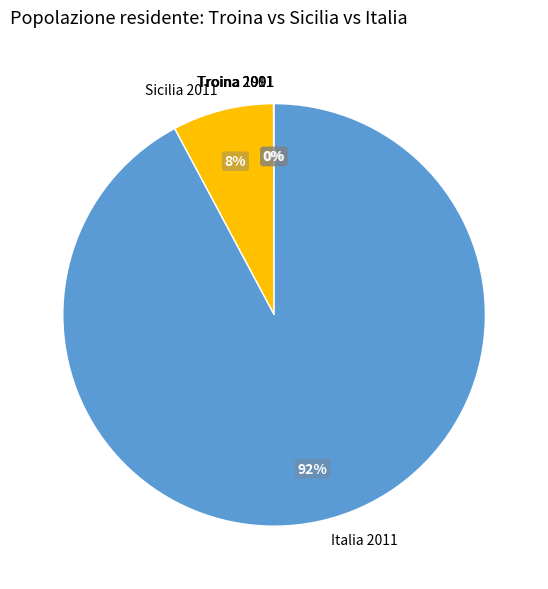

Does Sicilia 2011 account for over 50% of the chart?

No